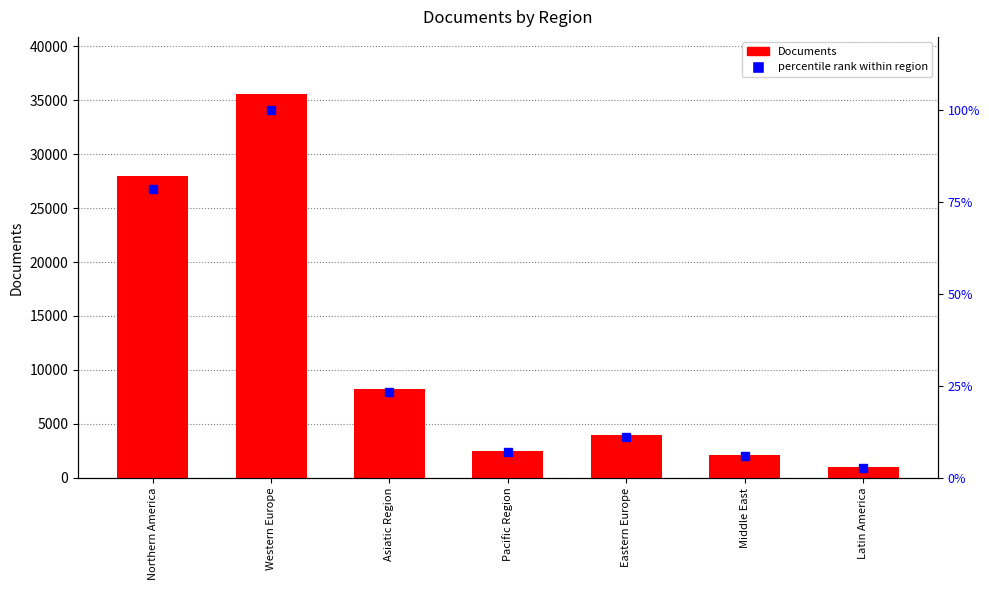

Between Northern America and Middle East, which is larger?

Northern America